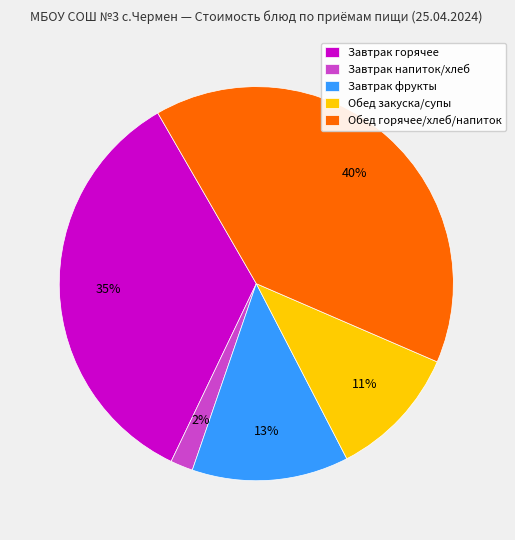

Does Обед закуска/супы represent more than half of the total?

No